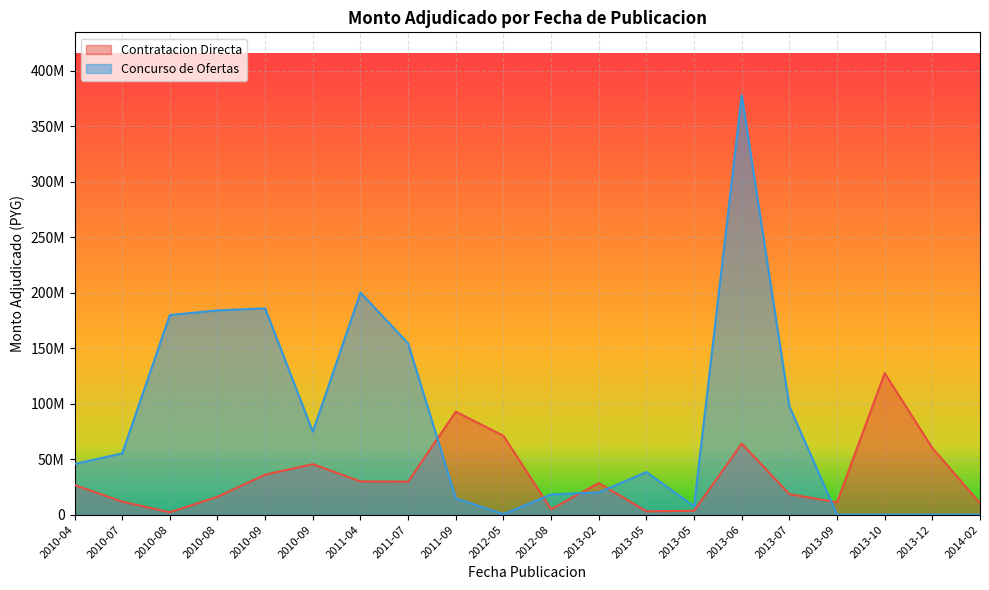

After their last crossing, which series has the higher values: Contratacion Directa or Concurso de Ofertas?

Contratacion Directa